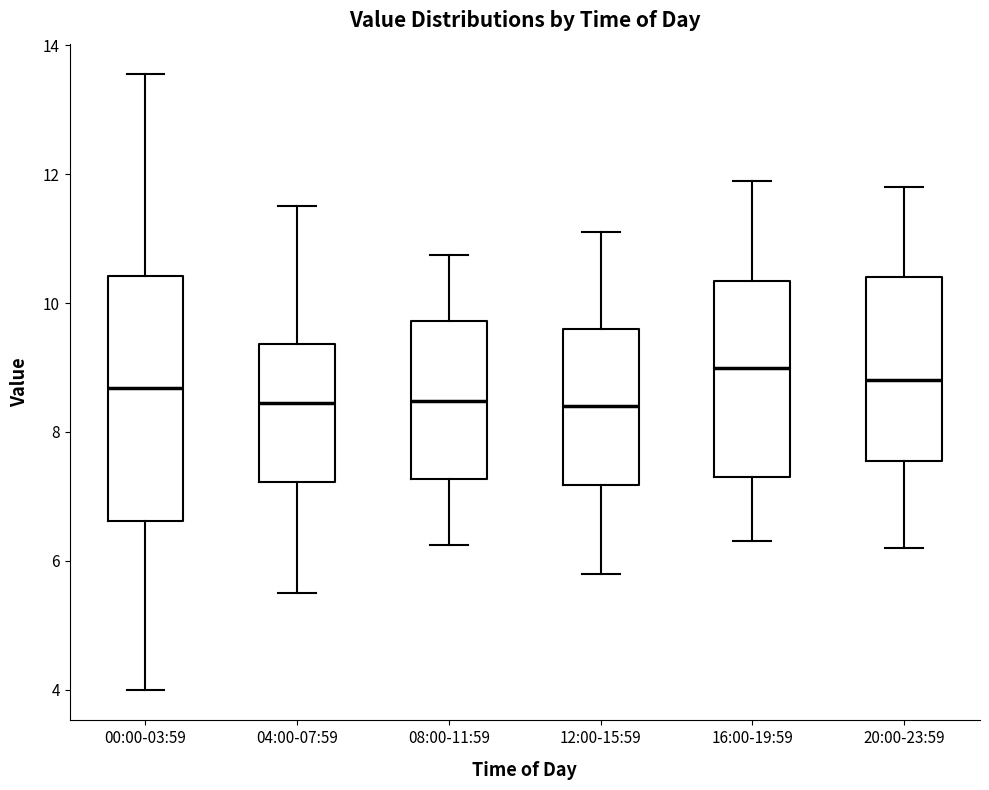

Which box is the tallest, from its lower edge to its upper edge?

00:00-03:59